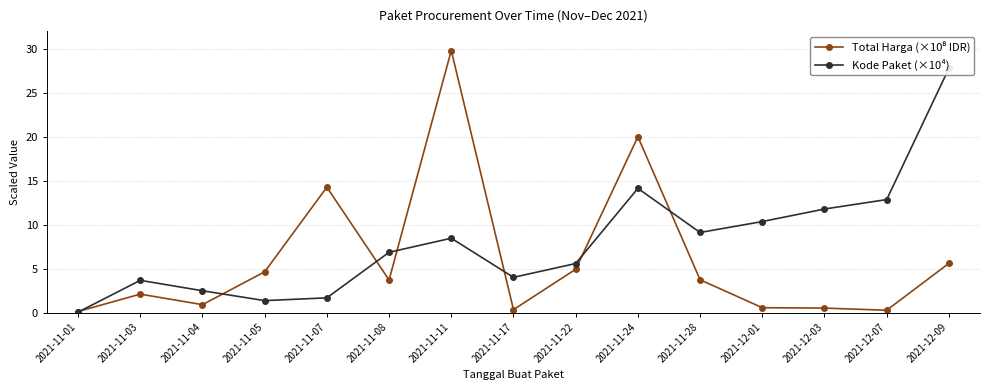

Which category has the highest value in the Total Harga (×10⁸ IDR) series?

2021-11-11